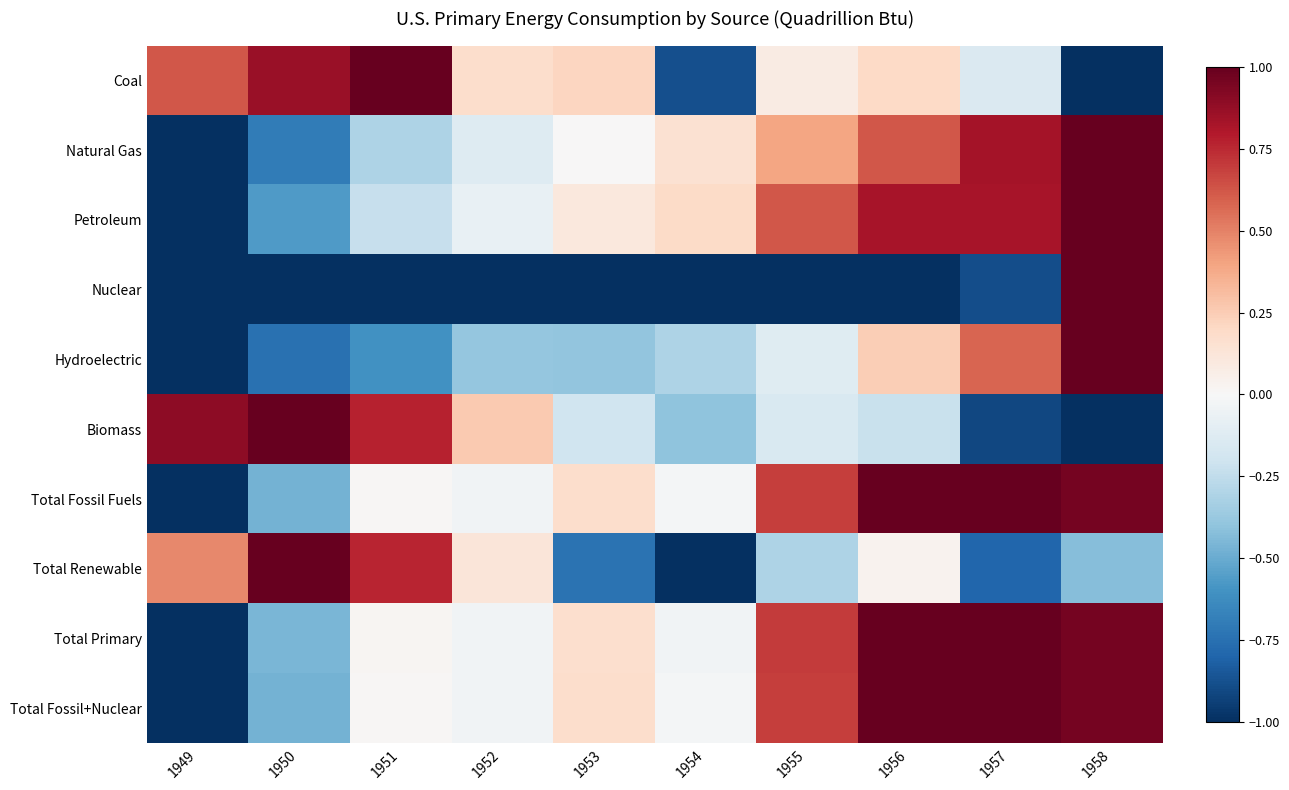

Reading left to right, transcribe all the data shown in this chart.

Coal: 1949=0.6	1950=0.9	1951=1.0	1952=0.2	1953=0.2	1954=-0.9	1955=0.1	1956=0.2	1957=-0.1	1958=-1.0
Natural Gas: 1949=-1.0	1950=-0.7	1951=-0.3	1952=-0.1	1953=0.0	1954=0.2	1955=0.4	1956=0.6	1957=0.8	1958=1.0
Petroleum: 1949=-1.0	1950=-0.6	1951=-0.2	1952=-0.1	1953=0.1	1954=0.2	1955=0.6	1956=0.8	1957=0.8	1958=1.0
Nuclear: 1949=-1.0	1950=-1.0	1951=-1.0	1952=-1.0	1953=-1.0	1954=-1.0	1955=-1.0	1956=-1.0	1957=-0.9	1958=1.0
Hydroelectric: 1949=-1.0	1950=-0.7	1951=-0.6	1952=-0.4	1953=-0.4	1954=-0.3	1955=-0.1	1956=0.2	1957=0.6	1958=1.0
Biomass: 1949=0.9	1950=1.0	1951=0.8	1952=0.3	1953=-0.2	1954=-0.4	1955=-0.2	1956=-0.2	1957=-0.9	1958=-1.0
Total Fossil Fuels: 1949=-1.0	1950=-0.5	1951=0.0	1952=-0.0	1953=0.2	1954=-0.0	1955=0.7	1956=1.0	1957=1.0	1958=1.0
Total Renewable: 1949=0.5	1950=1.0	1951=0.8	1952=0.1	1953=-0.7	1954=-1.0	1955=-0.3	1956=0.0	1957=-0.8	1958=-0.4
Total Primary: 1949=-1.0	1950=-0.5	1951=0.0	1952=-0.0	1953=0.2	1954=-0.0	1955=0.7	1956=1.0	1957=1.0	1958=1.0
Total Fossil+Nuclear: 1949=-1.0	1950=-0.5	1951=0.0	1952=-0.0	1953=0.2	1954=-0.0	1955=0.7	1956=1.0	1957=1.0	1958=1.0